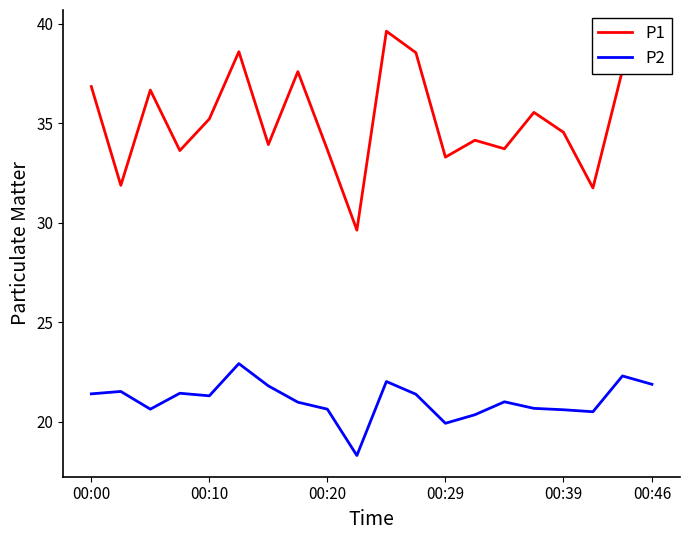

In P2, how many points are lower than both neighbors (excluding endpoints)?

5